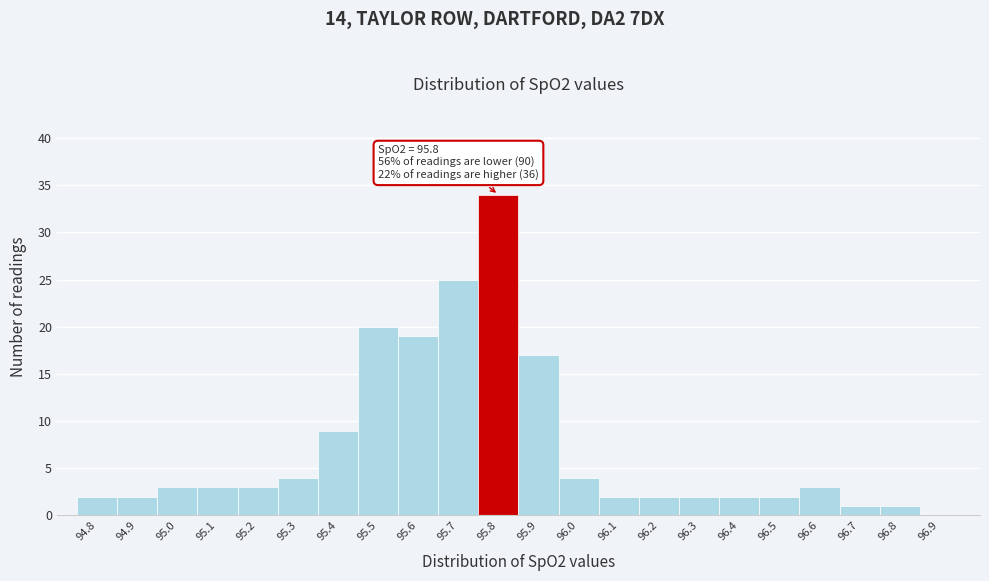

Which range on the x-axis has the tallest bar?

95.75 to 95.85